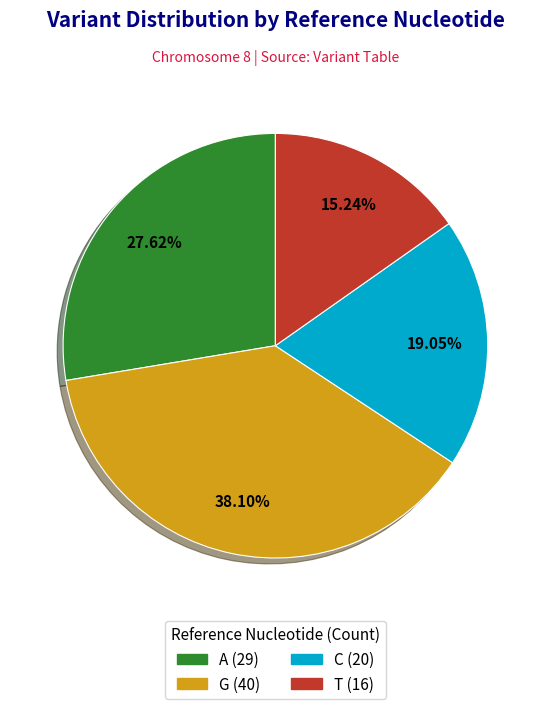

What is the largest slice in the pie chart?

G